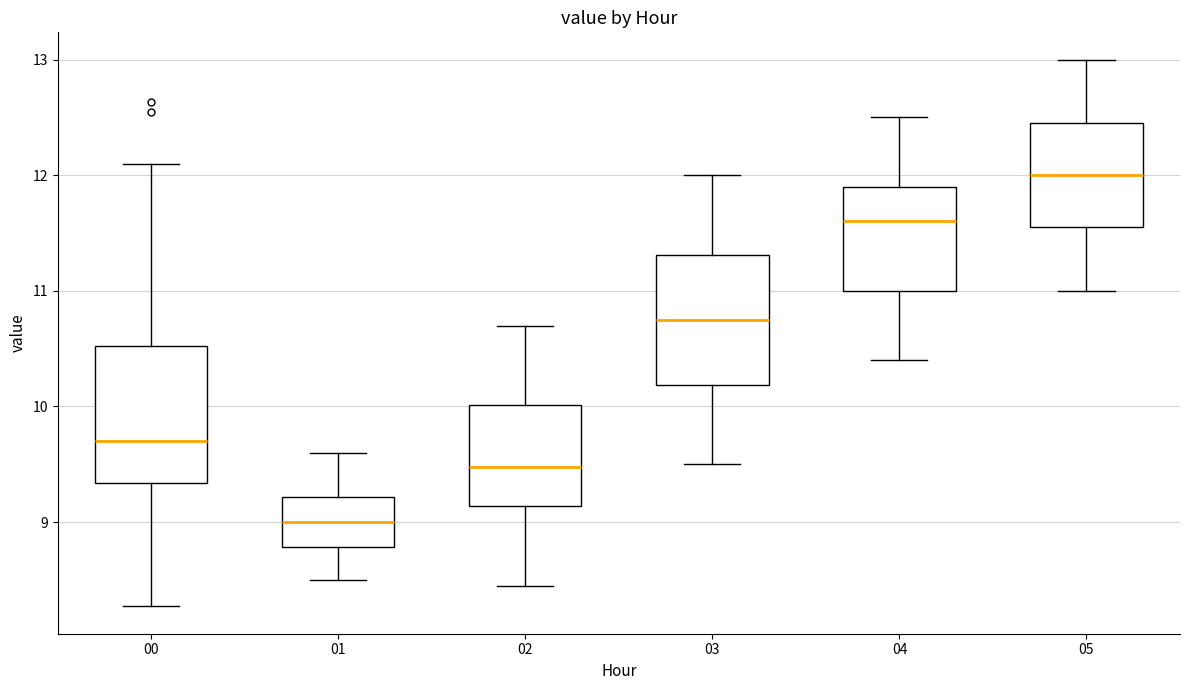

Reading left to right, read every box against the y-axis: the position of its median line, the range the box covers, and the ends of its whiskers. The values are not printed on the chart, so give them approximately, as read against the axis.

00: median 9.7, box 9.3 to 10.5, whiskers 8.3 to 12.1
01: median 9.0, box 8.8 to 9.2, whiskers 8.5 to 9.6
02: median 9.5, box 9.1 to 10.0, whiskers 8.5 to 10.7
03: median 10.8, box 10.2 to 11.3, whiskers 9.5 to 12.0
04: median 11.6, box 11.0 to 11.9, whiskers 10.4 to 12.5
05: median 12.0, box 11.6 to 12.5, whiskers 11.0 to 13.0